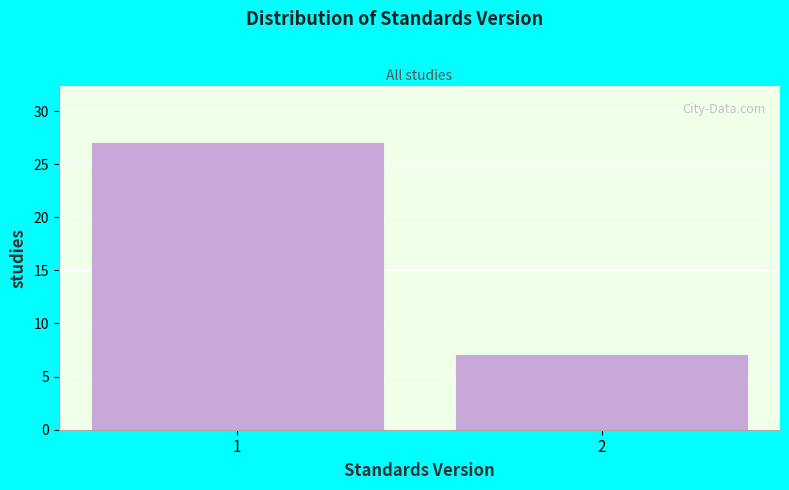

Reading left to right, what are all the values shown in this chart?

27	7